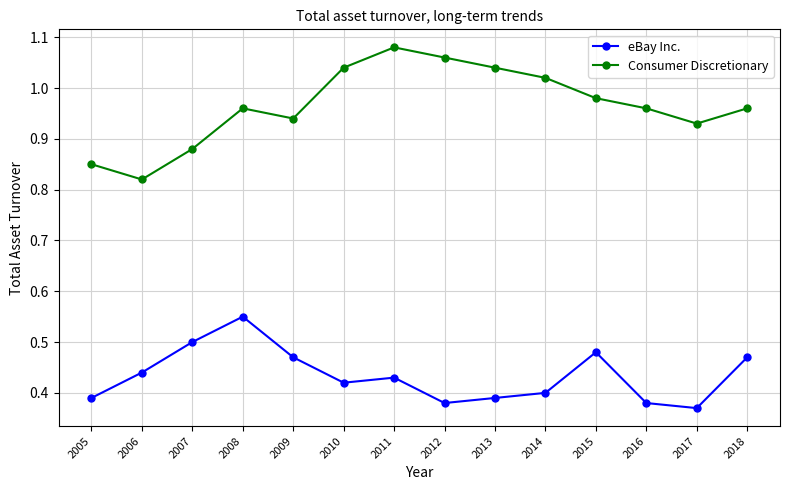

Which series has the largest total across all categories?

Consumer Discretionary